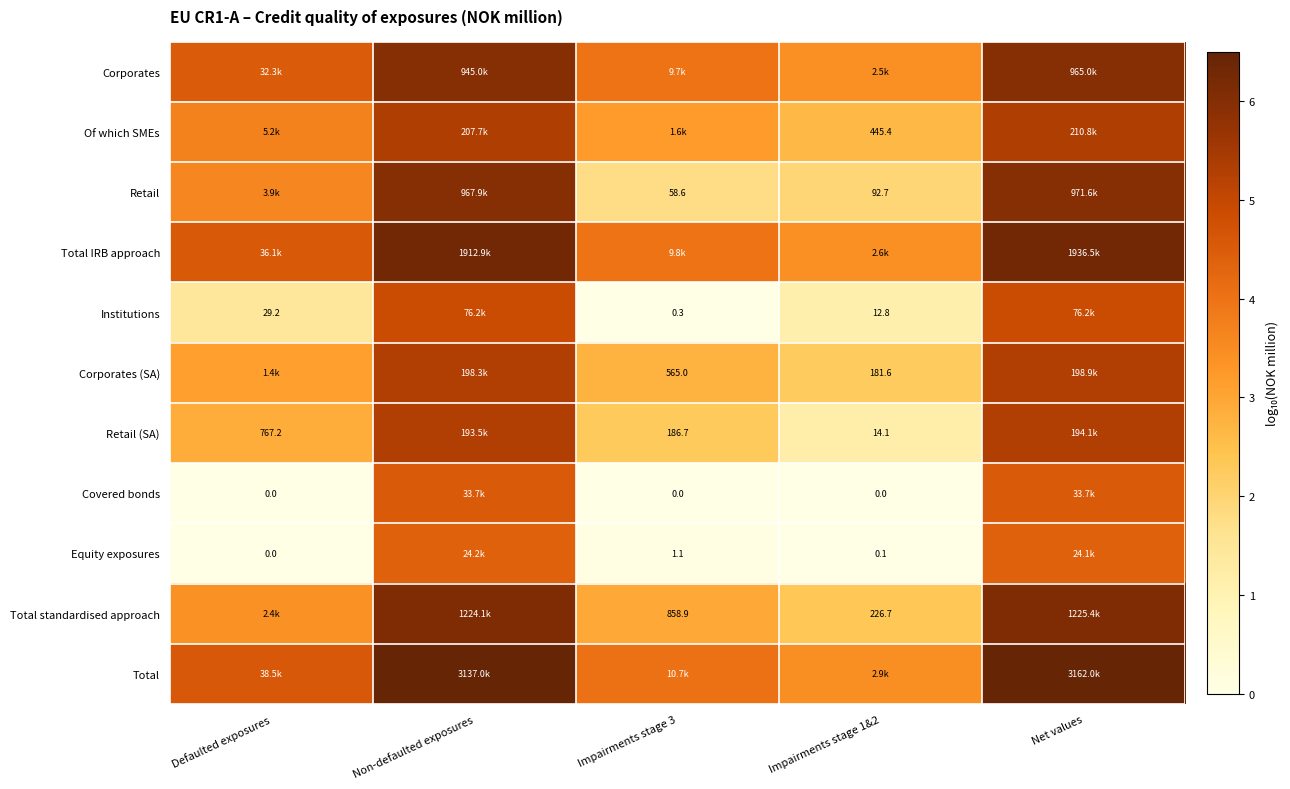

Is the value of Equity exposures at Defaulted exposures greater than the value of Total IRB approach at Impairments stage 3?

No